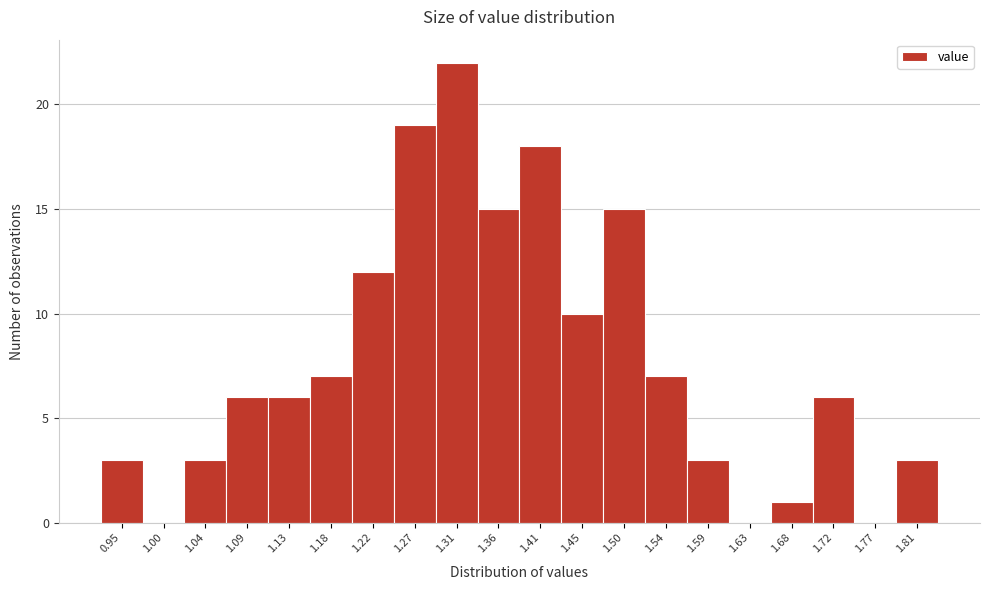

Reading left to right, list all the values displayed in this chart.

0.95=3	1.00=0	1.04=3	1.09=6	1.13=6	1.18=7	1.22=12	1.27=19	1.31=22	1.36=15	1.41=18	1.45=10	1.50=15	1.54=7	1.59=3	1.63=0	1.68=1	1.72=6	1.77=0	1.81=3